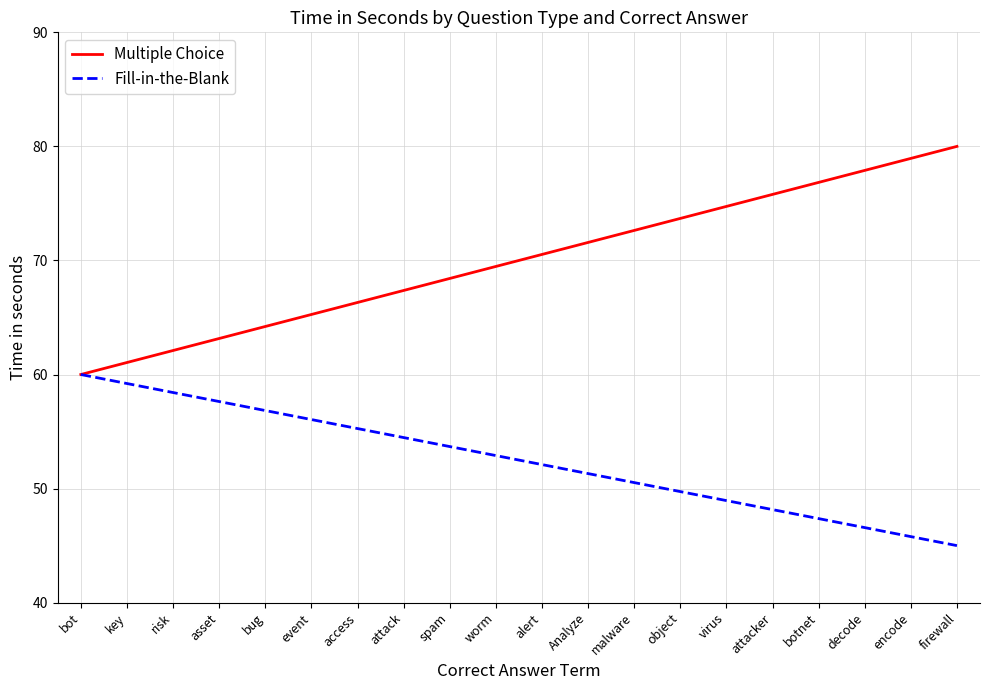

What is the average value of the Multiple Choice series?

70.0